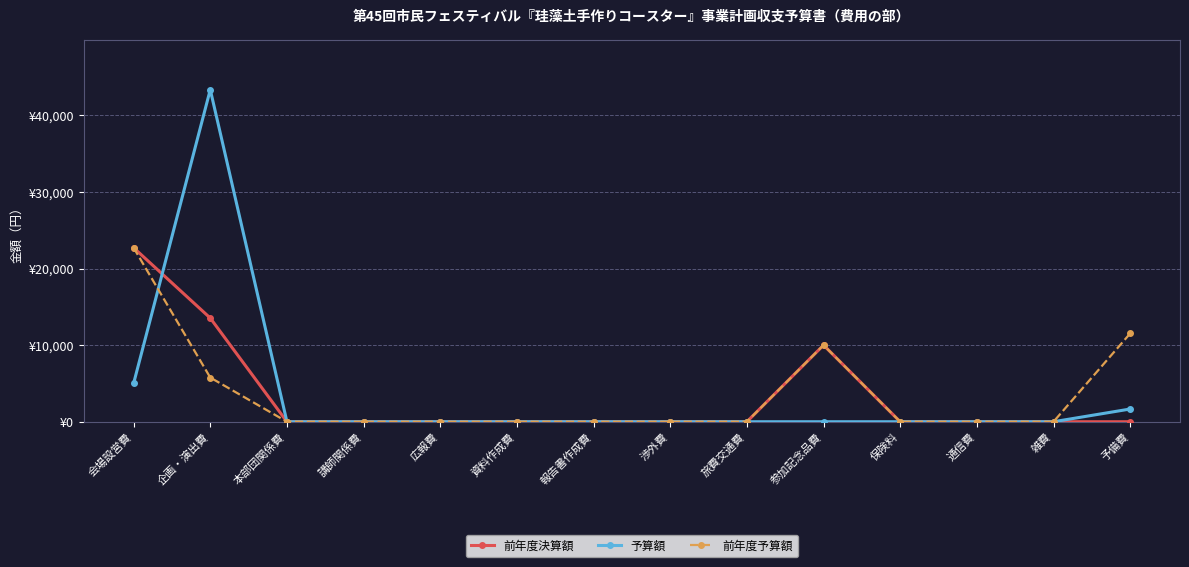

Reading left to right, transcribe all the data shown in this chart.

前年度決算額: 会場設営費=22712	企画・演出費=13531	本部団関係費=0	講師関係費=0	広報費=0	資料作成費=0	報告書作成費=0	渉外費=0	旅費交通費=0	参加記念品費=10000	保険料=0	通信費=0	雑費=0	予備費=0
予算額: 会場設営費=5000	企画・演出費=43340	本部団関係費=0	講師関係費=0	広報費=0	資料作成費=0	報告書作成費=0	渉外費=0	旅費交通費=0	参加記念品費=0	保険料=0	通信費=0	雑費=0	予備費=1660
前年度予算額: 会場設営費=22712	企画・演出費=5767	本部団関係費=0	講師関係費=0	広報費=0	資料作成費=0	報告書作成費=0	渉外費=0	旅費交通費=0	参加記念品費=10000	保険料=0	通信費=0	雑費=0	予備費=11521